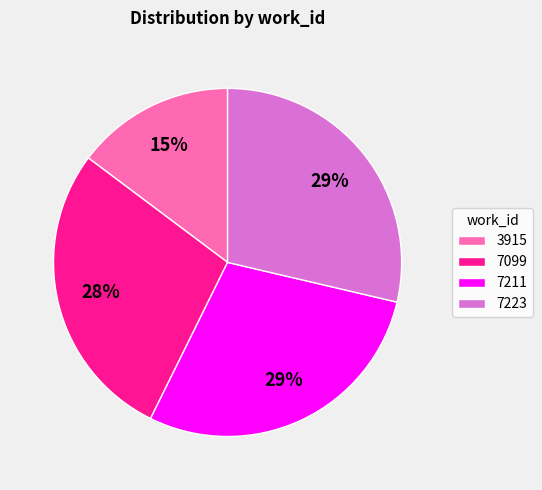

To the nearest percent, what is the difference between the largest and smallest slice percentages?

14%